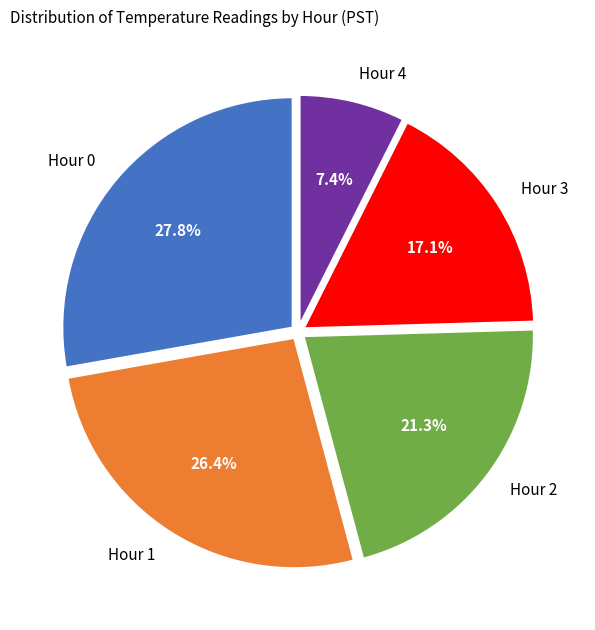

Which slice is the smallest?

Hour 4